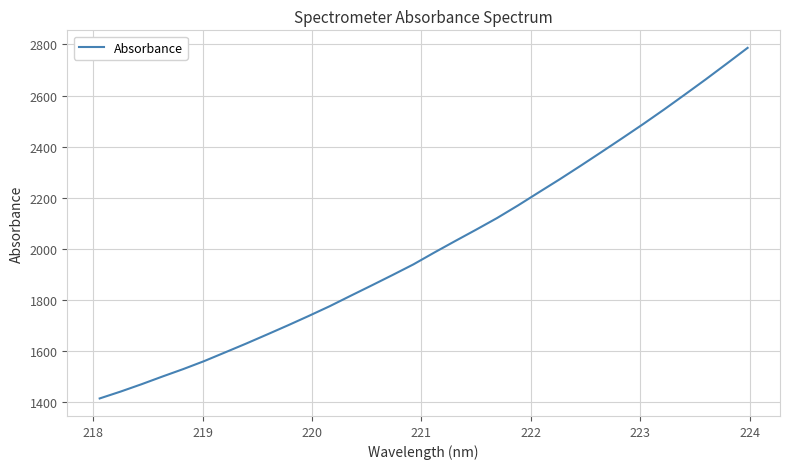

What is the greatest value displayed?

2786.3